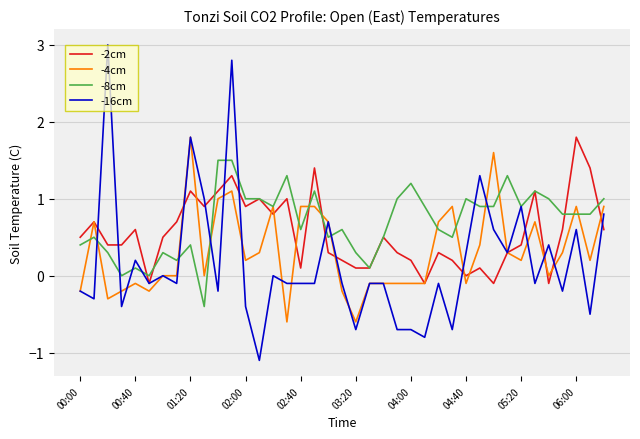

What is the minimum value shown in the chart?

-1.1